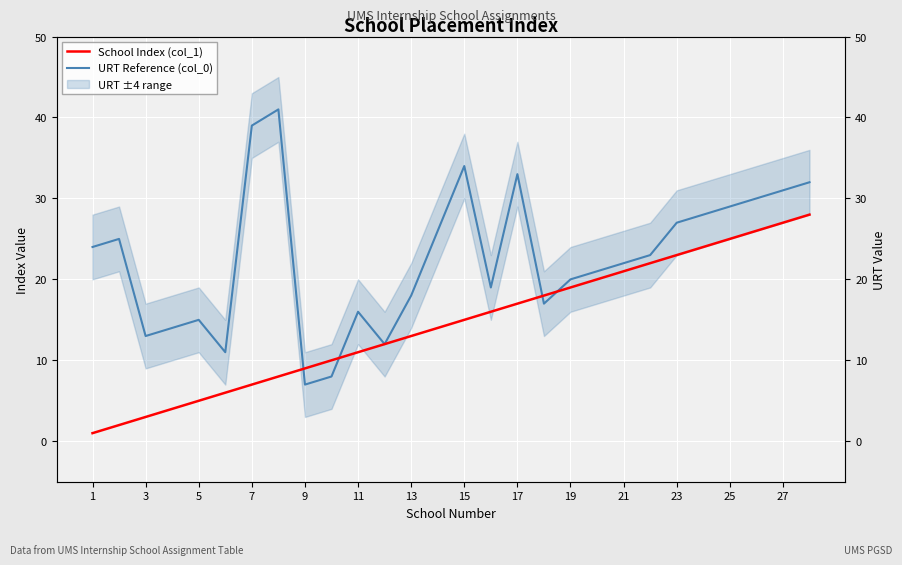

Which series has the largest range (max minus min)?

URT Reference (col_0)